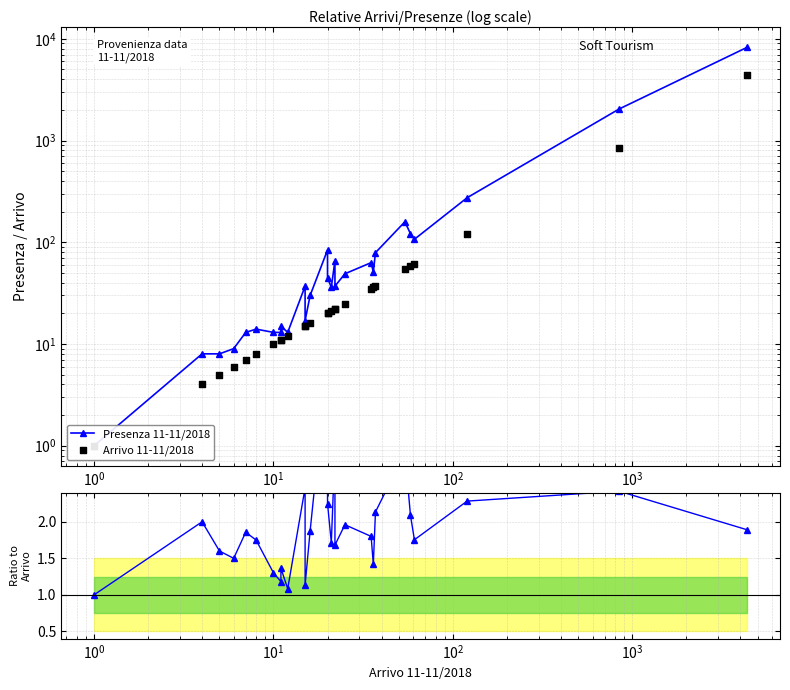

Which series has the largest Y range (max minus min)?

Presenza 11-11/2018